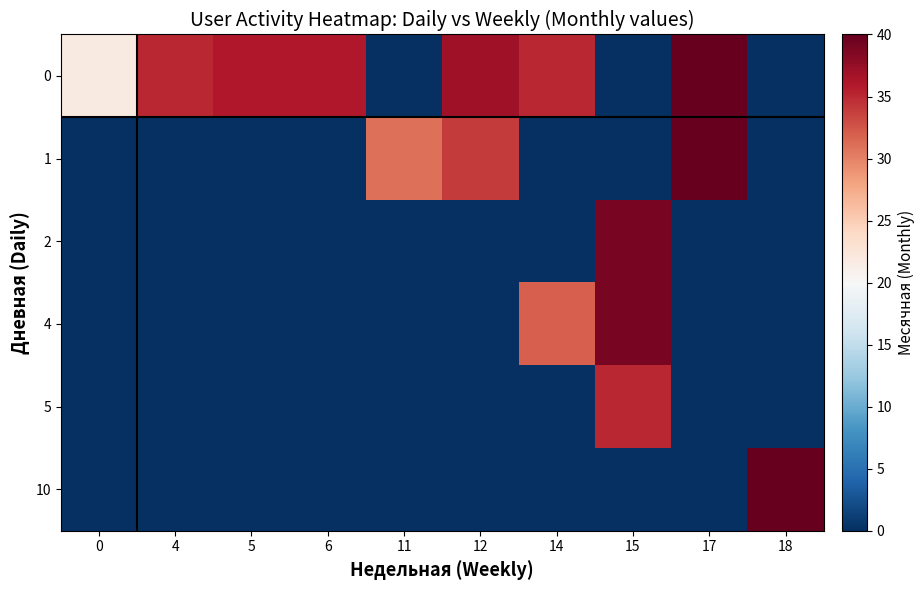

What is the total value across all series at 17?

80.0